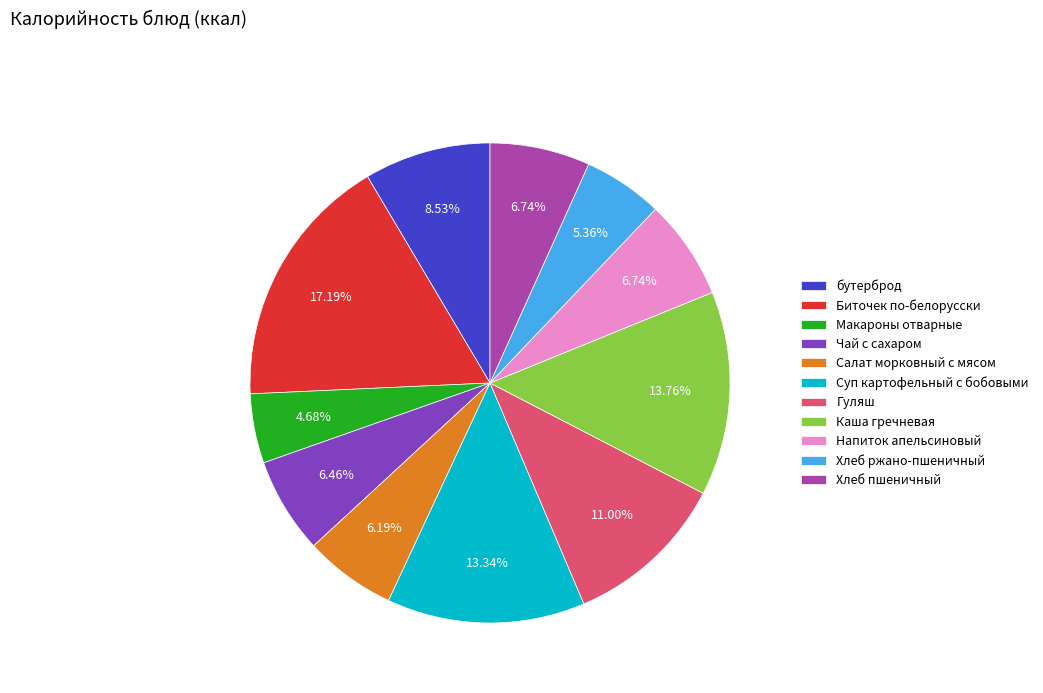

Between Гуляш and Биточек по-белорусски, which is larger?

Биточек по-белорусски